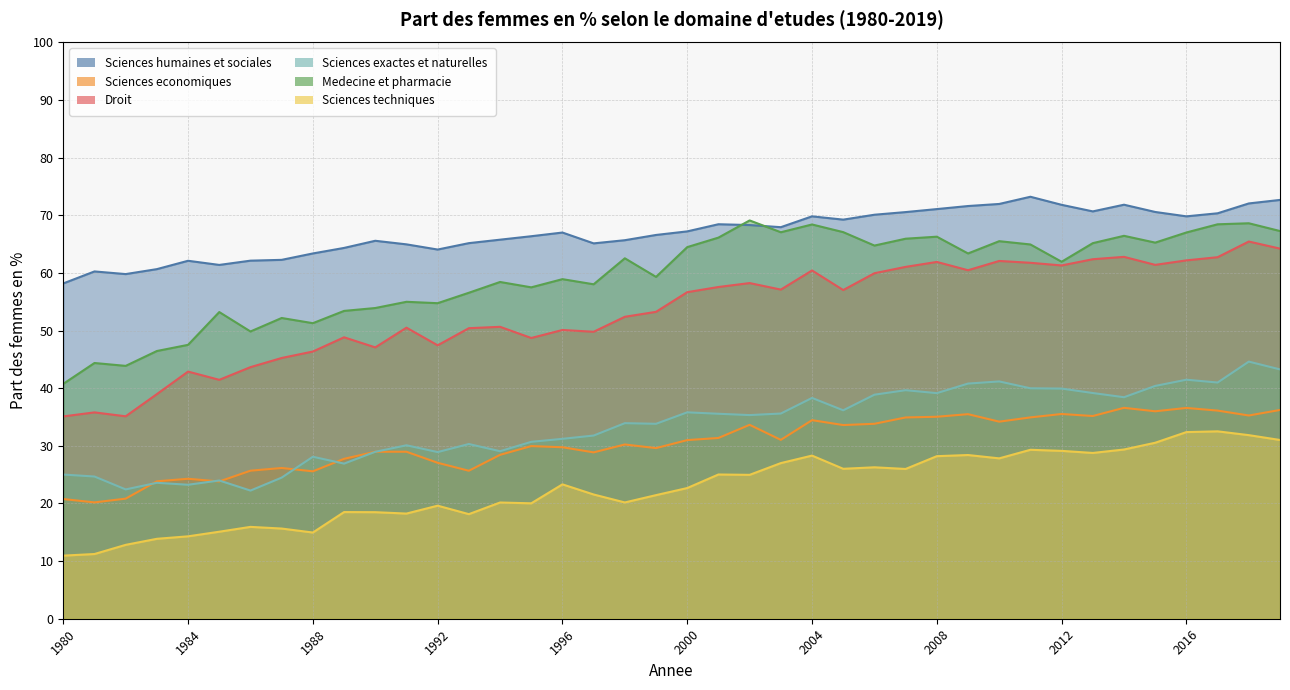

Is the value of Sciences humaines et sociales at 1985 greater than the value of Sciences exactes et naturelles at 1989?

Yes